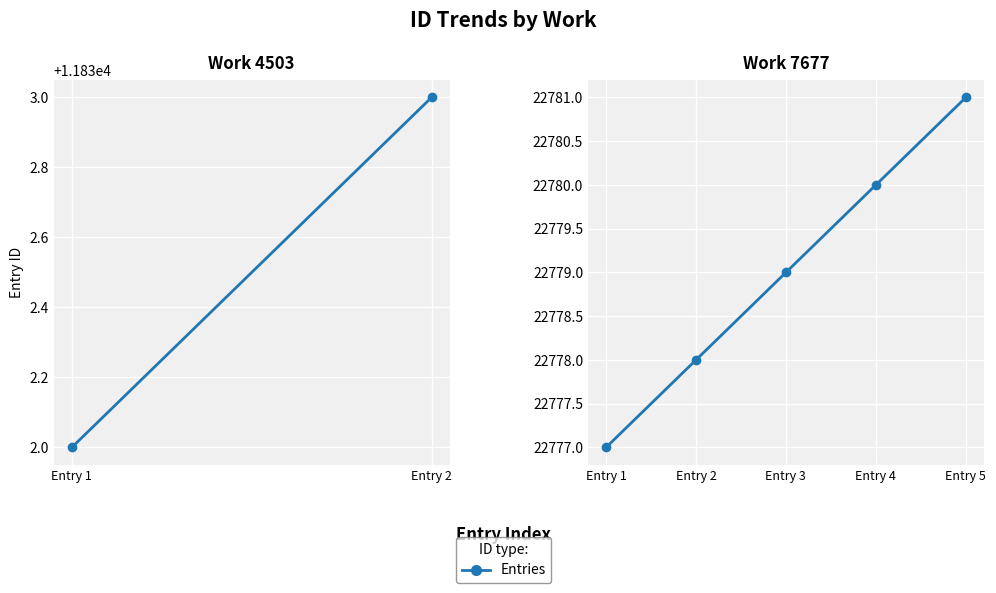

Is it true that the value at Entry 1 is 13416?

False